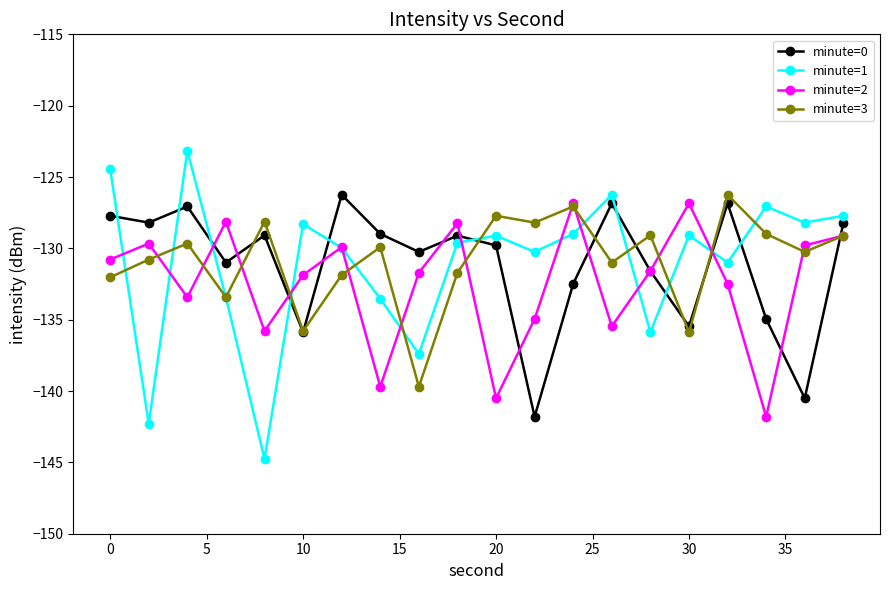

What is the minimum value shown in the chart?

-144.8